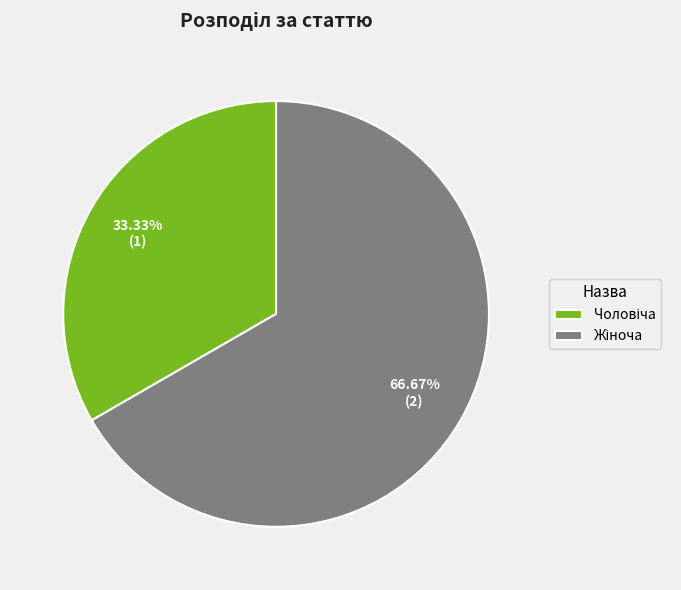

Is there any slice that represents more than half of the pie?

Yes